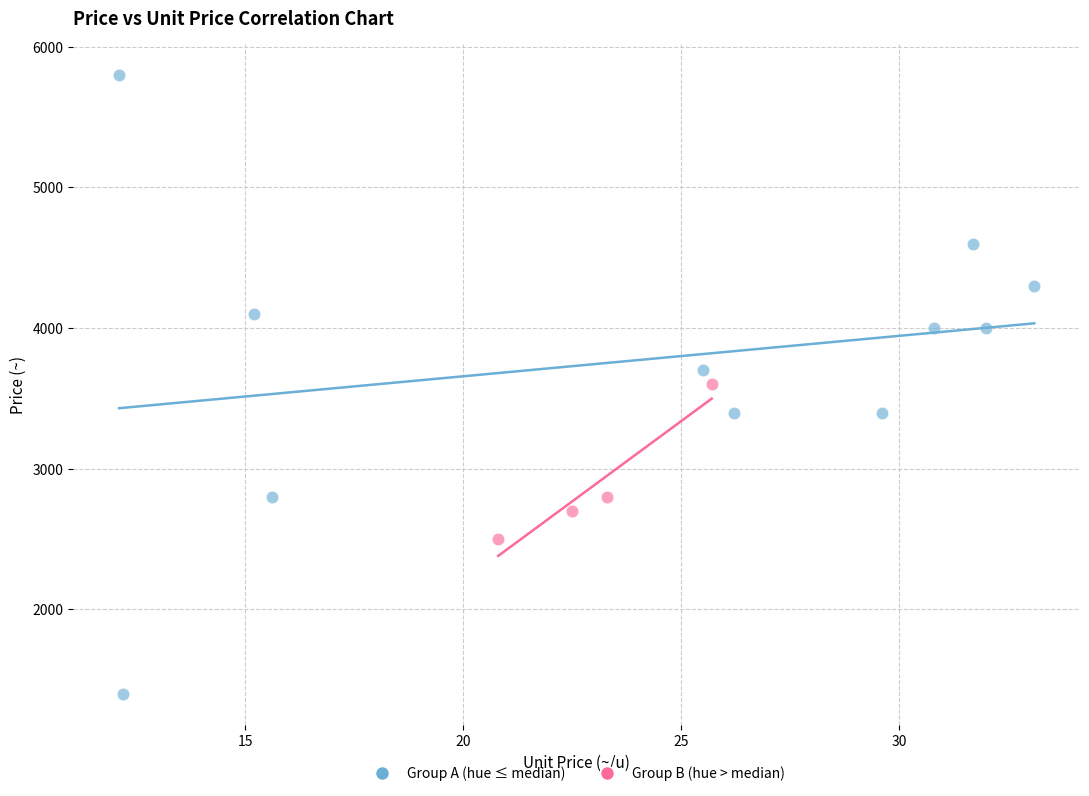

Which series reaches the maximum Y coordinate?

Group A (hue ≤ median)